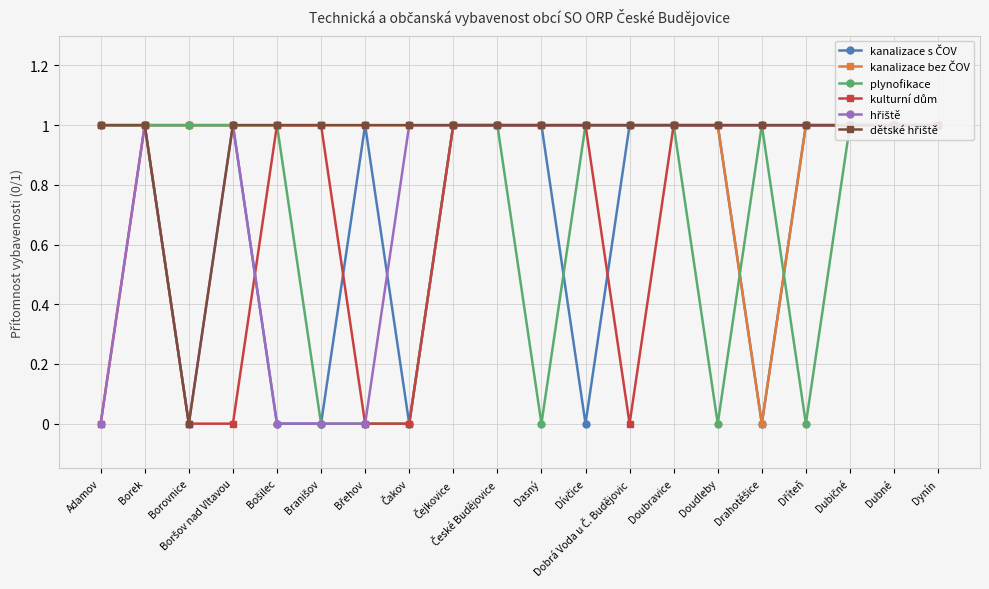

What is the maximum value shown in the chart?

1